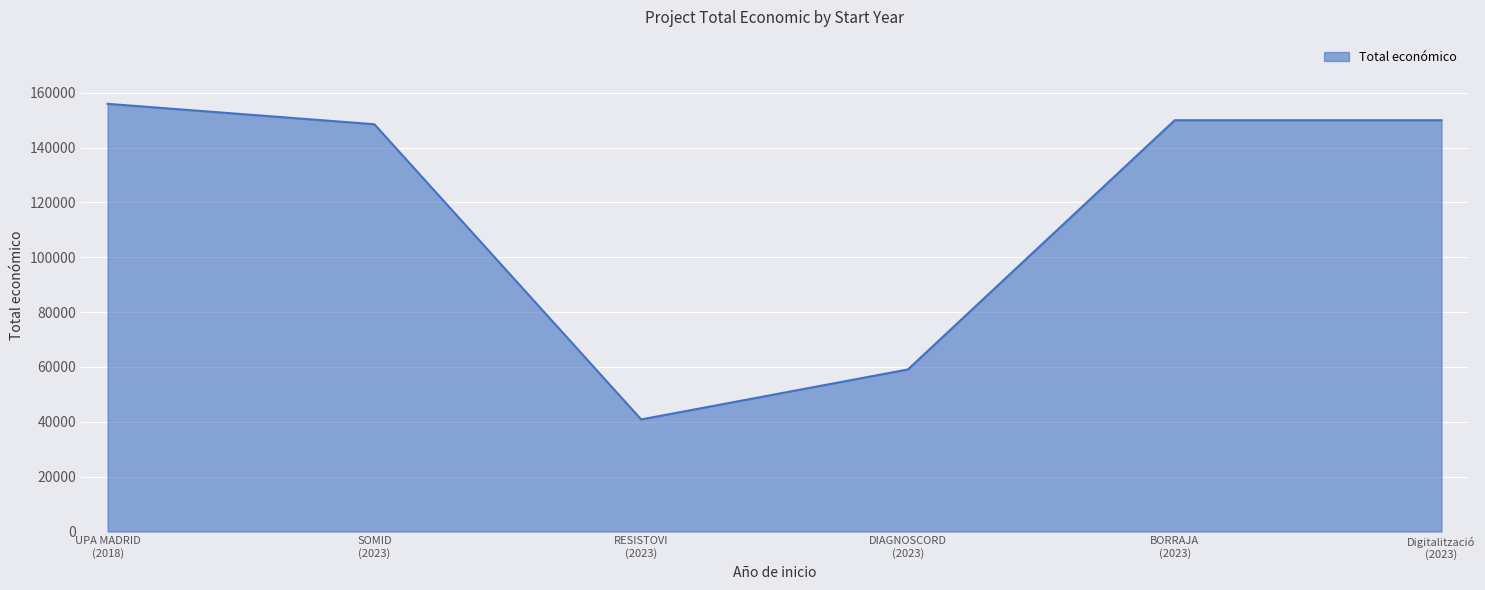

Reading left to right, what are all the values shown in this chart?

155978	148534	40876	59106	150000	150000